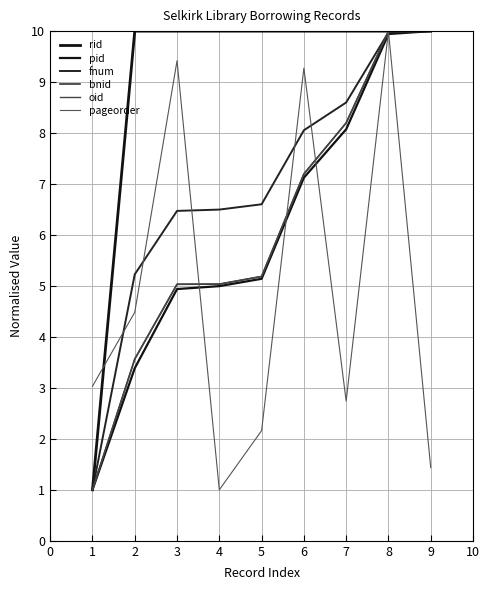

What is the average value of the oid series?

6.1